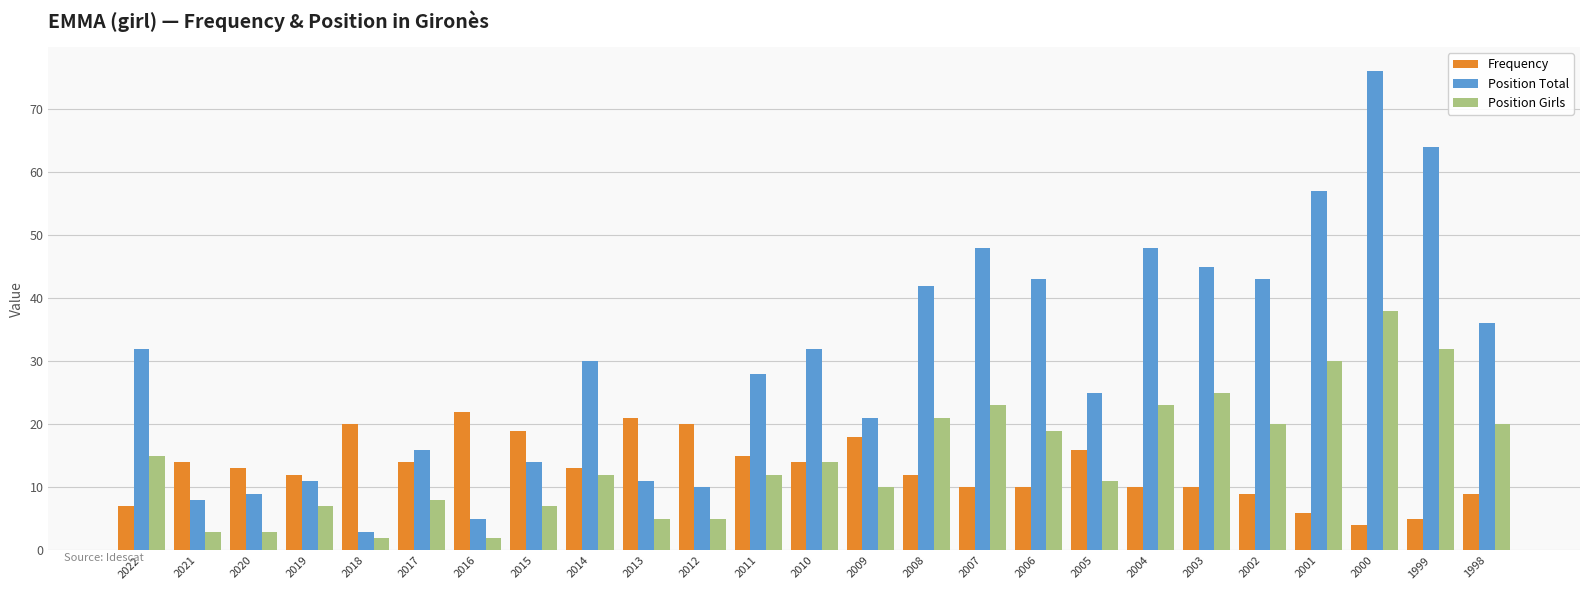

The Position Total series shows 12 at 2004. True or false?

False